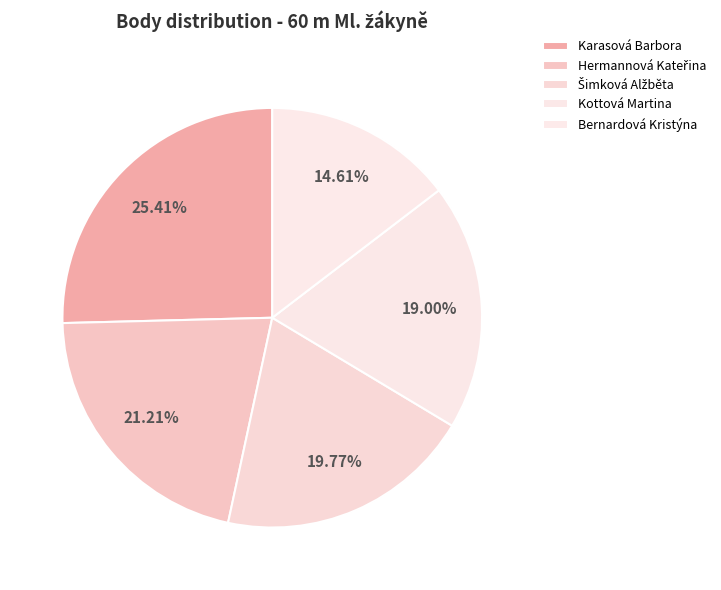

Count the number of slices in the pie.

5